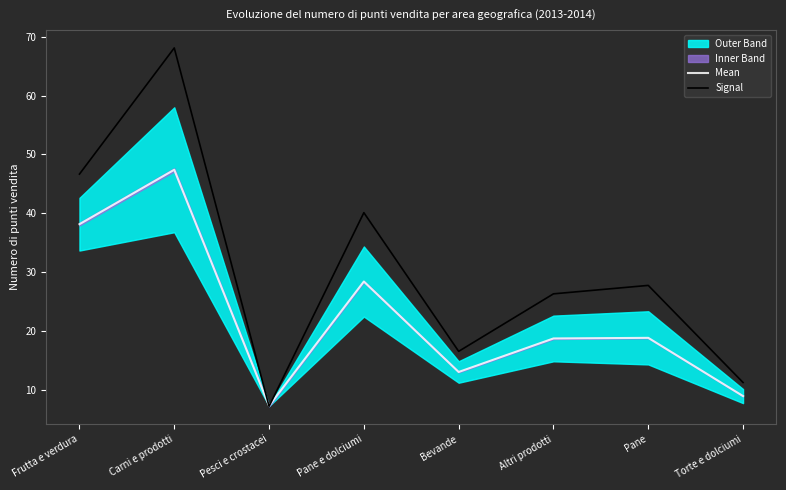

Which category has the highest value in the Mean series?

Carni e prodotti